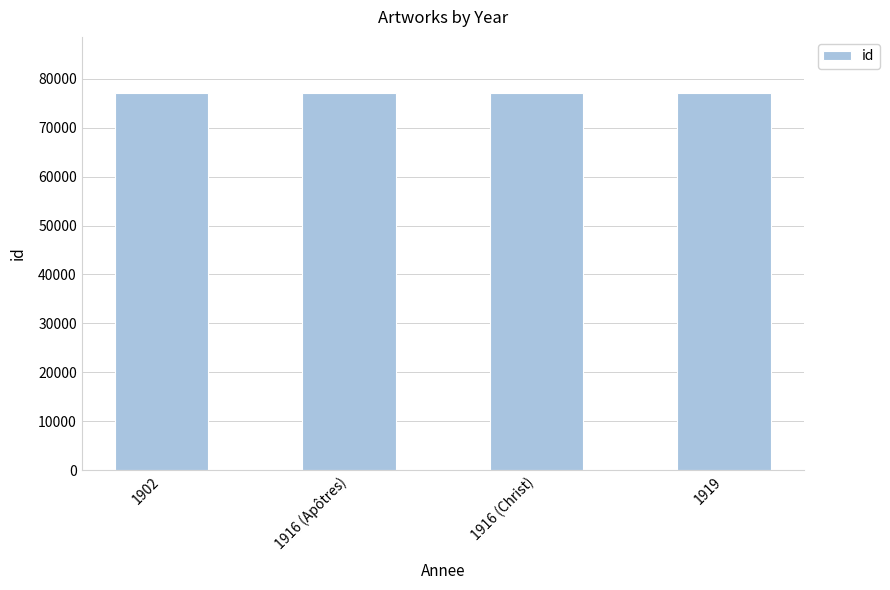

How many bars are there in total?

4